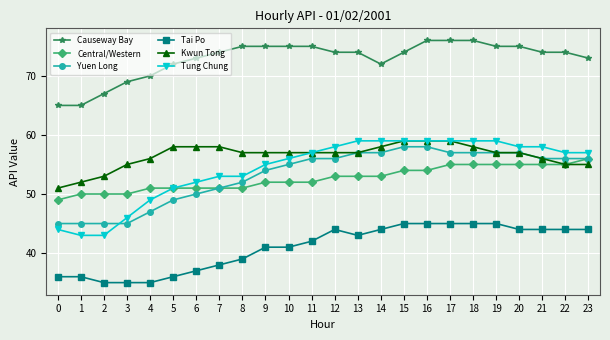

The value of Tai Po at 6 is 65. True or false?

False